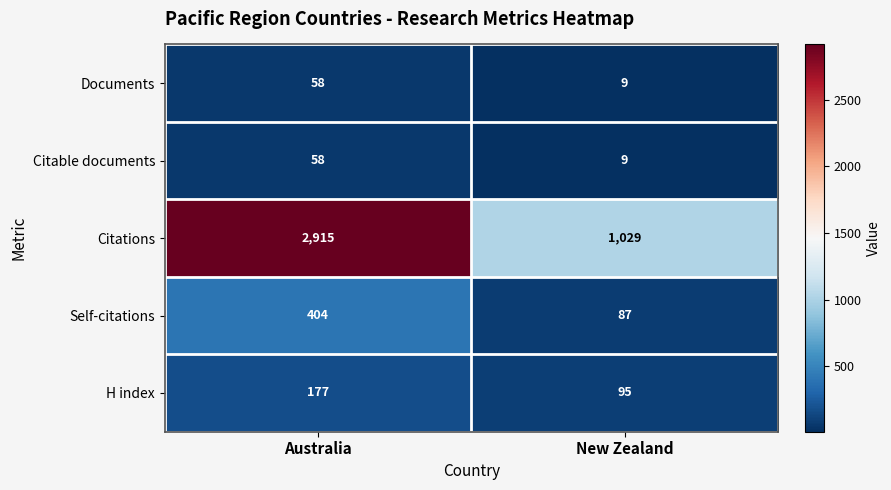

Is it true that Citable documents equals 9 at New Zealand?

True